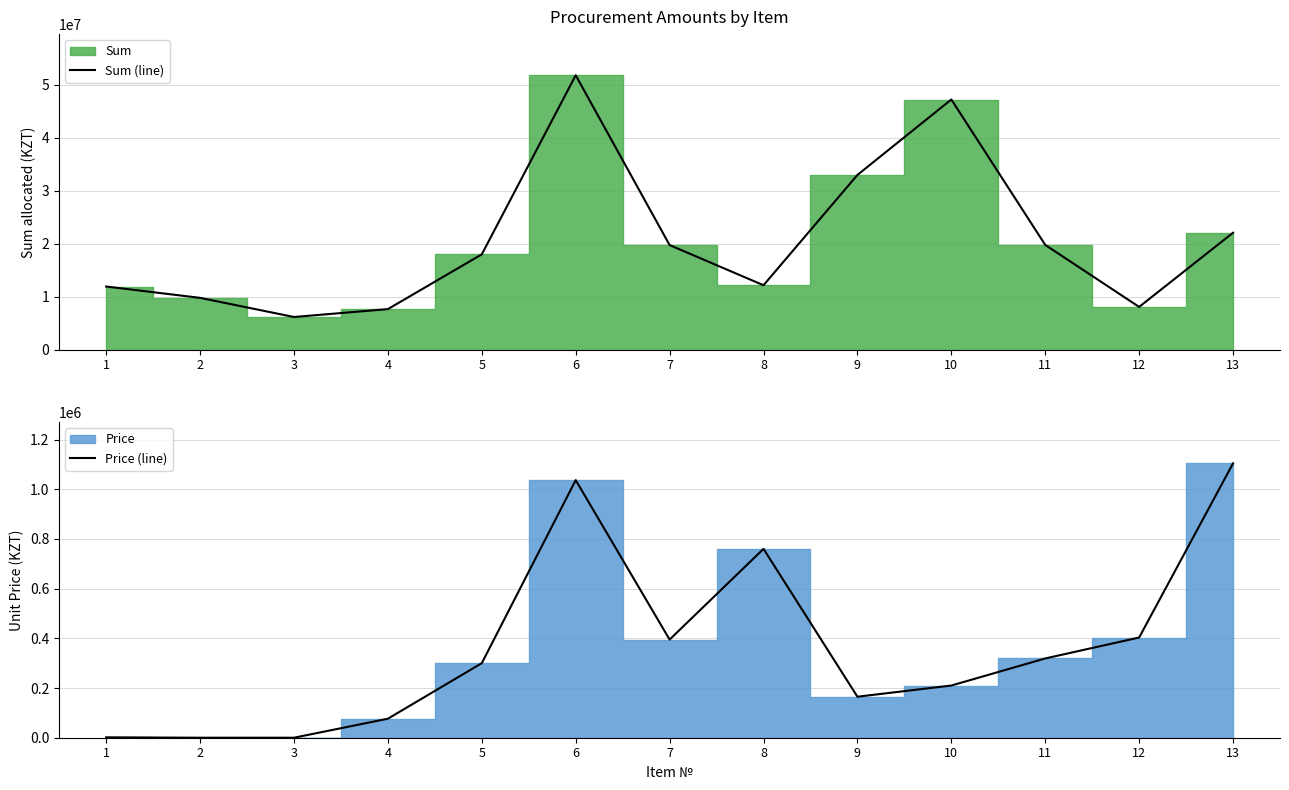

At how many categories does at least one series exceed 27127111?

3